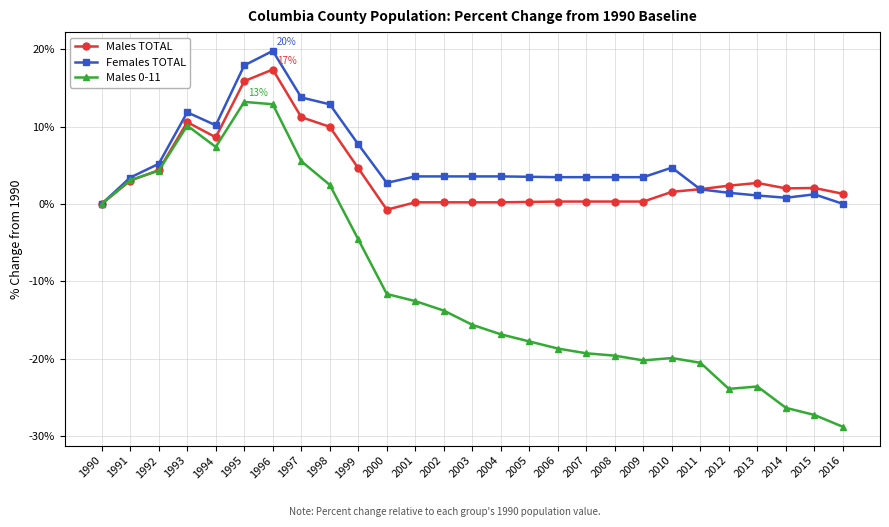

What is the total value across all series at 2003?

-11.9